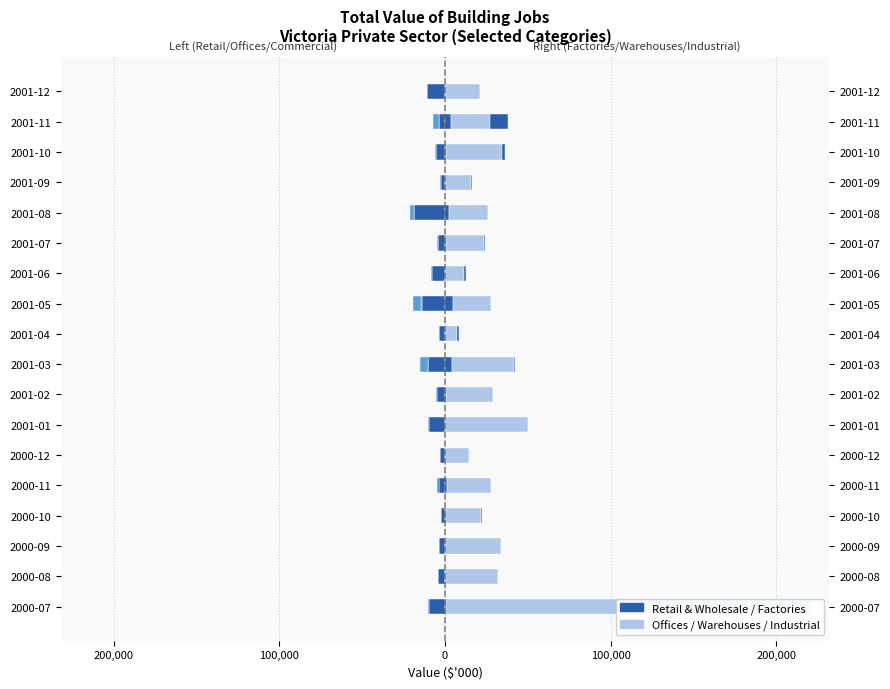

What is the difference between the maximum and minimum values in the Retail & Wholesale series?

16139